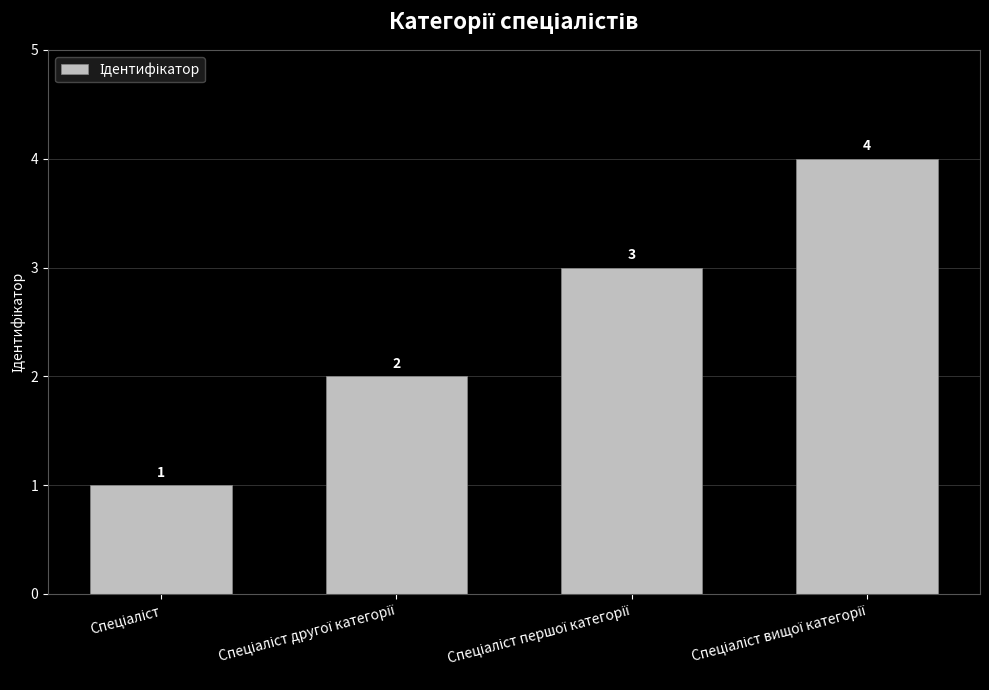

How many categories are shown in the chart?

4